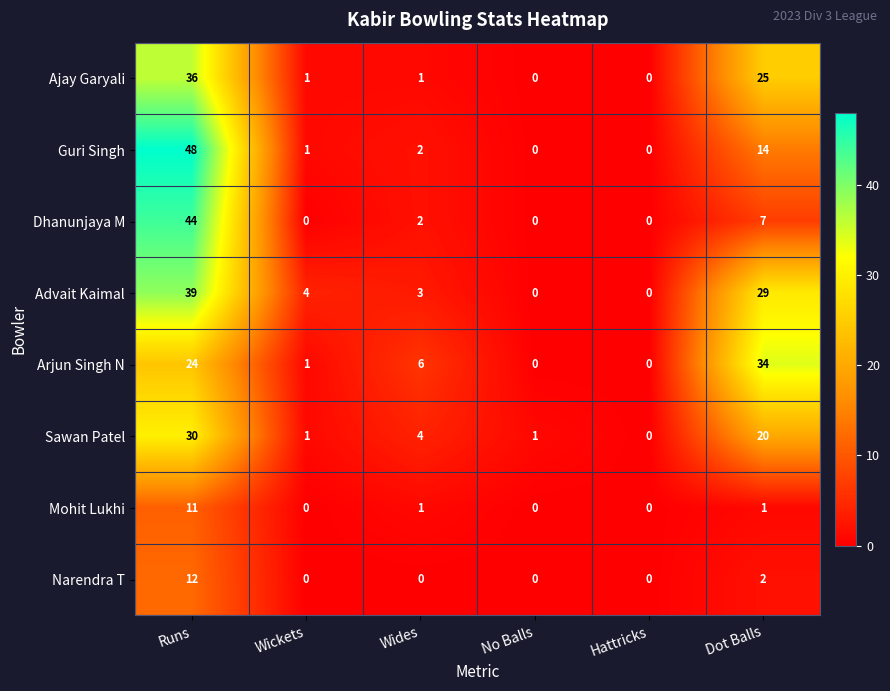

Where is Advait Kaimal nearest to the value 19?

Dot Balls